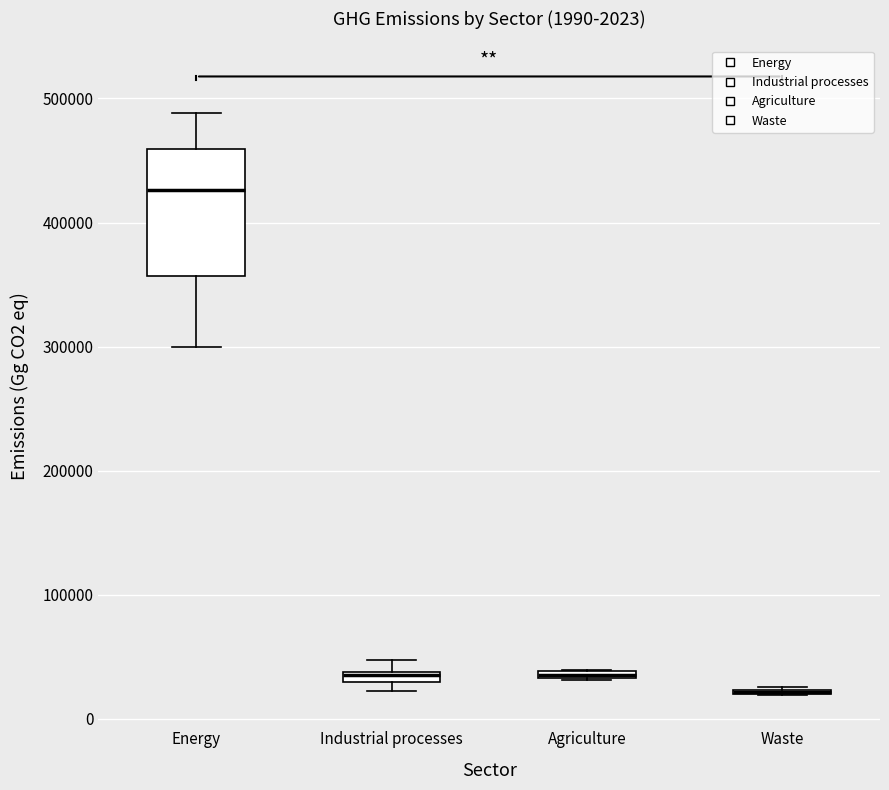

Comparing the boxes themselves (not the whiskers), which one is the tallest?

Energy